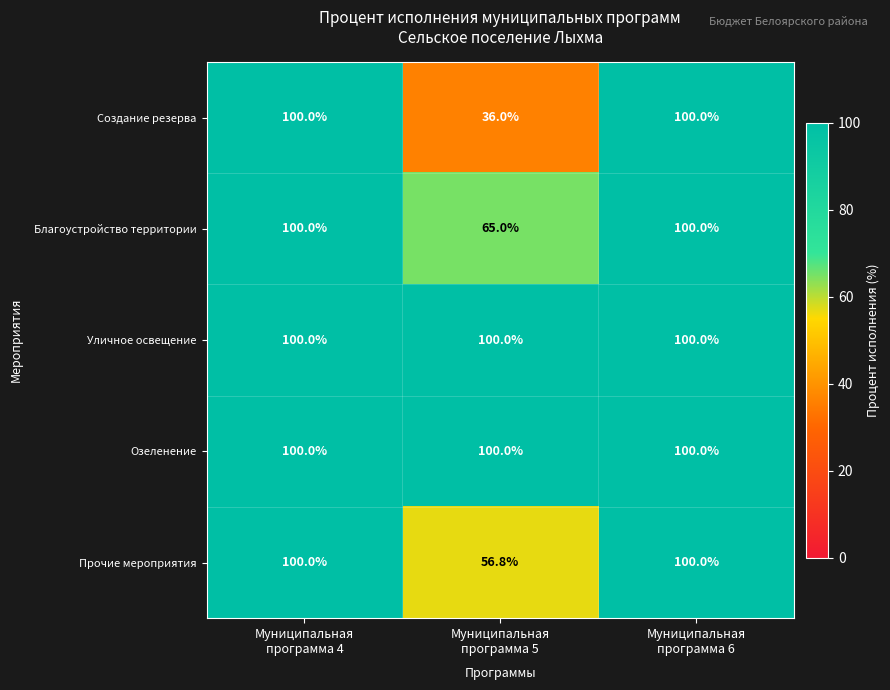

Which series has the widest spread of values?

Создание резерва